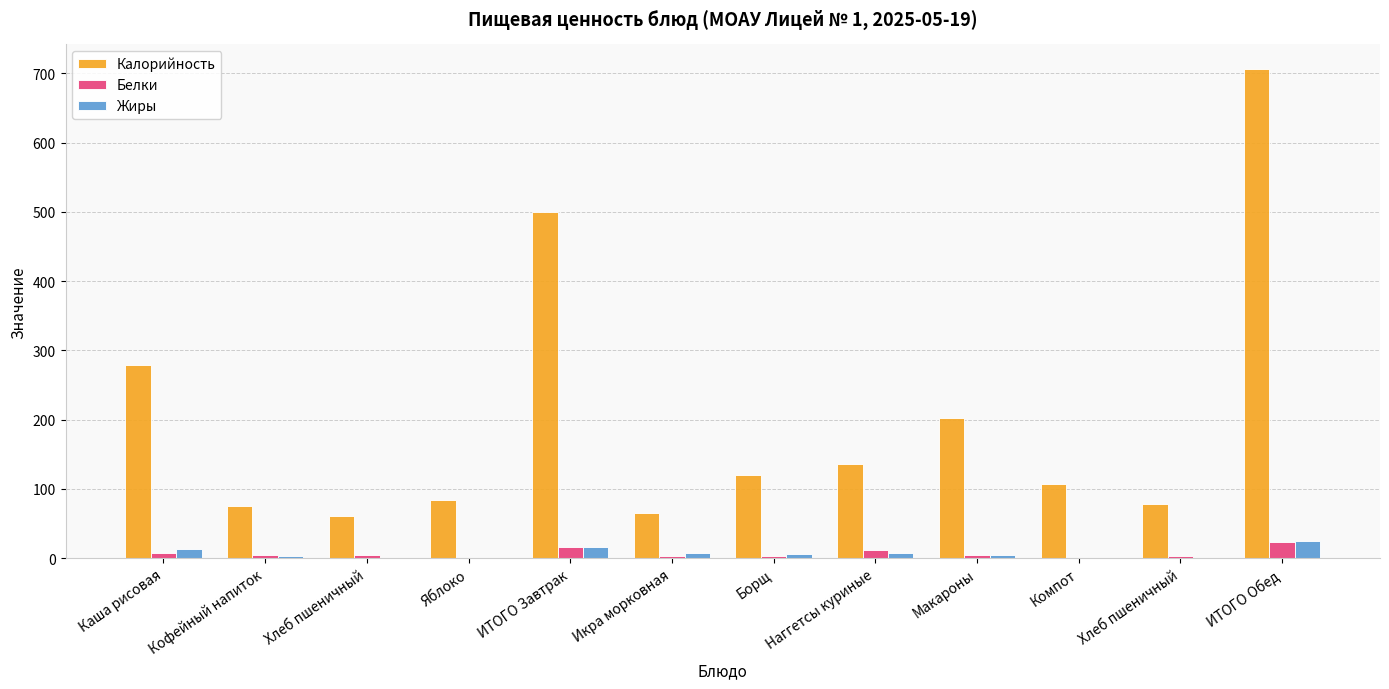

What is the lowest value of the Калорийность series?

61.3